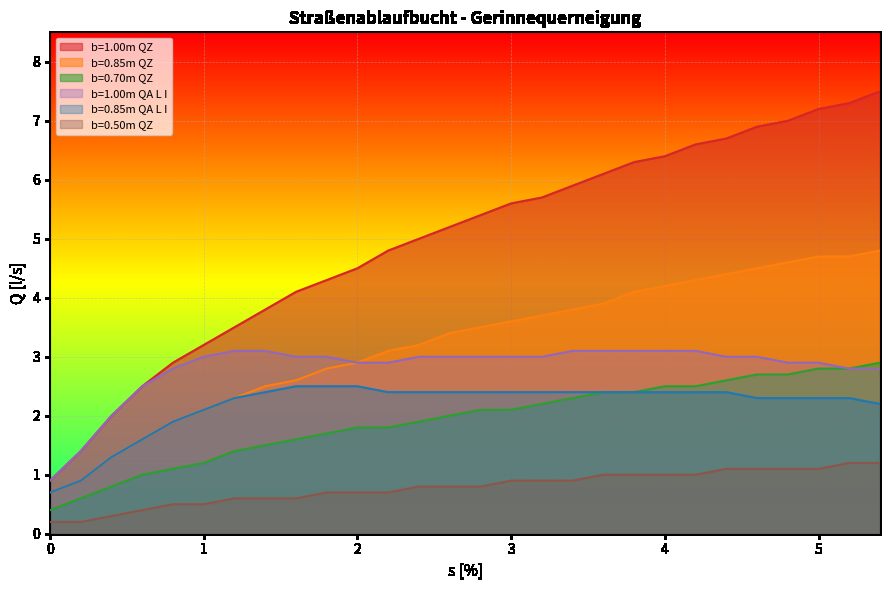

What is the difference between the b=1.00m QA L I values at 4.4 and 3.8?

0.1